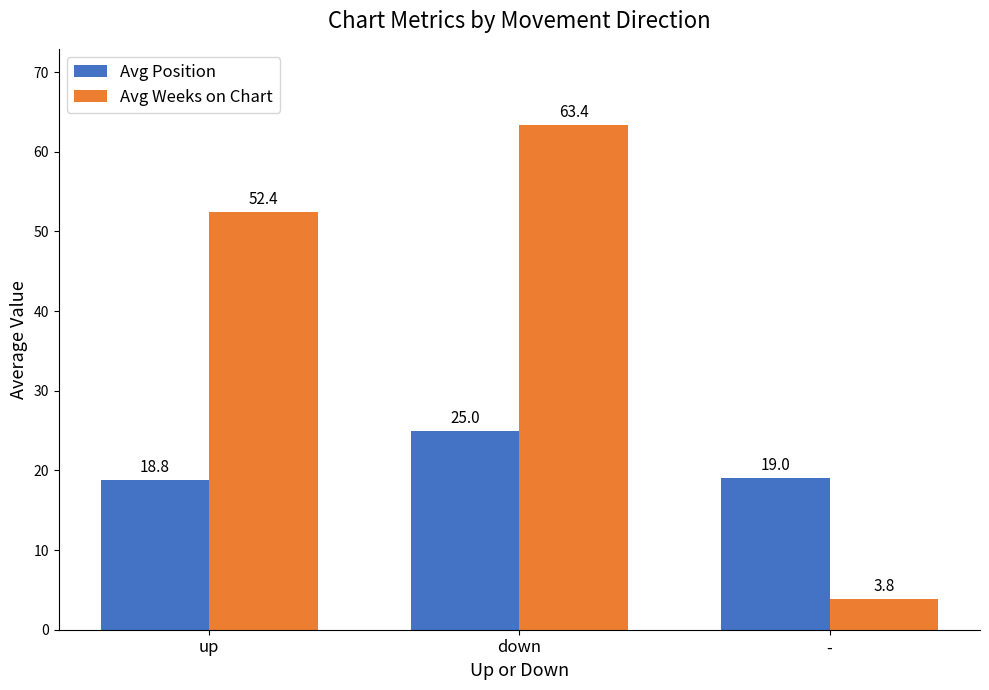

True or false: Avg Weeks on Chart has a value of 3.8 at -.

True